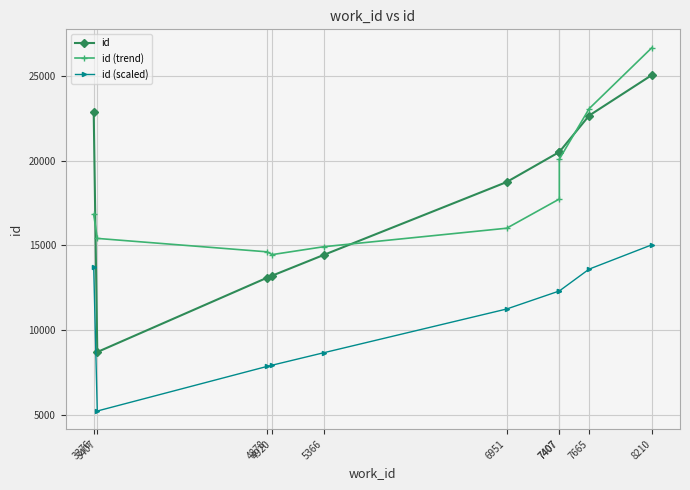

At which category is the sum across all series the highest?

8210